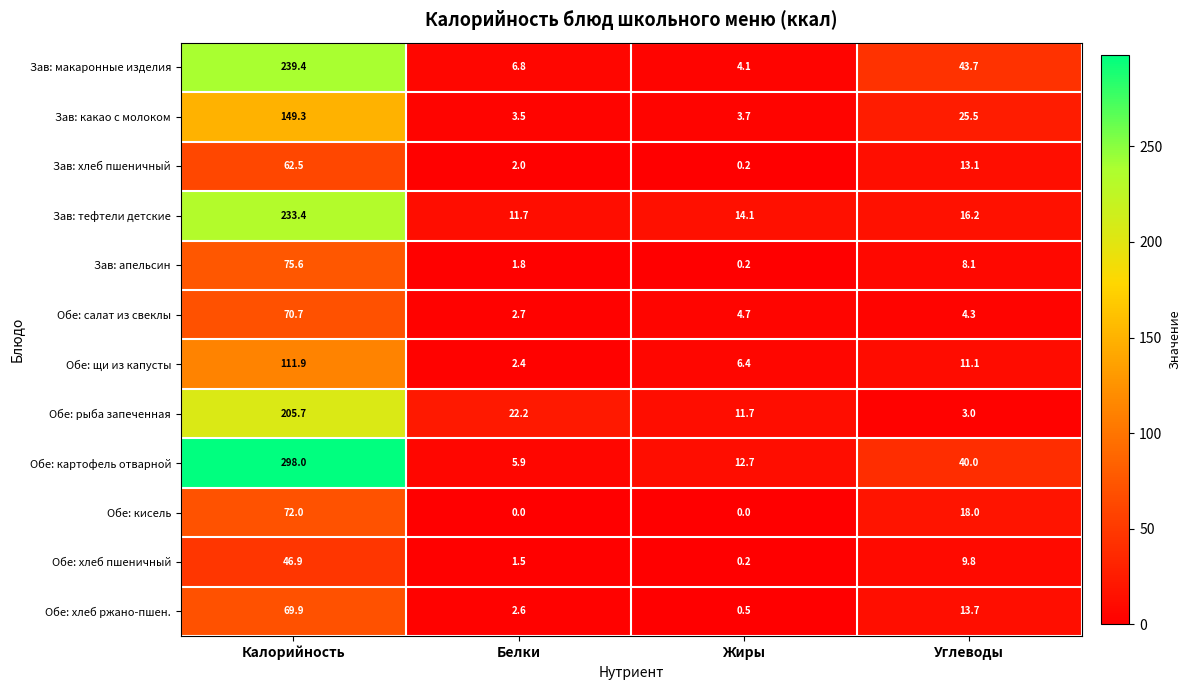

Which series has the largest range (max minus min)?

Обе: картофель отварной